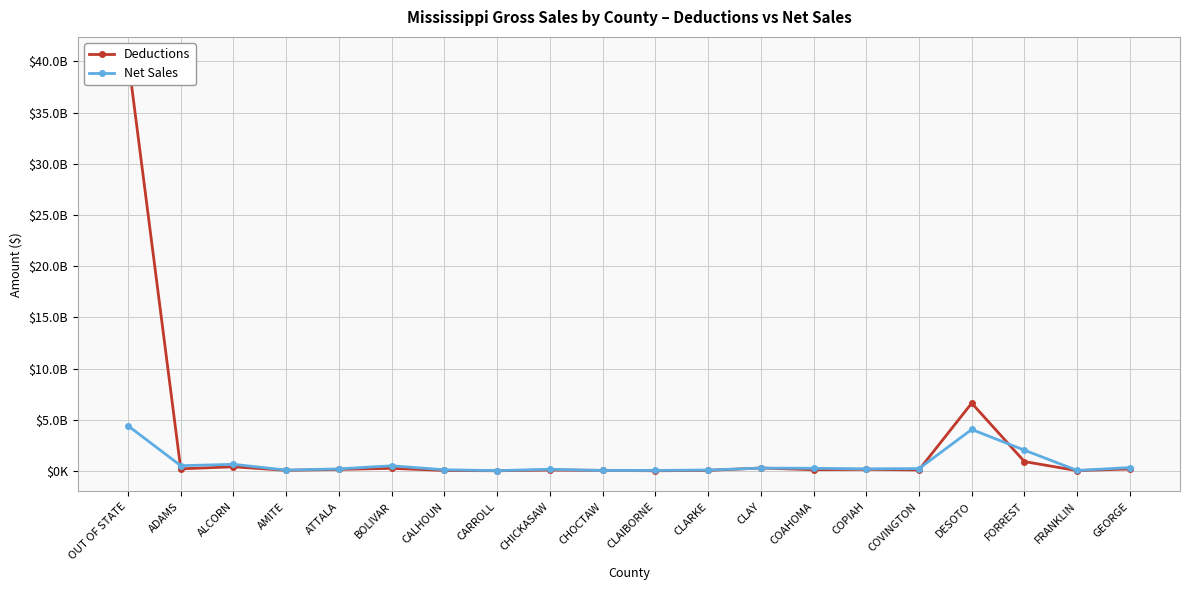

True or false: Net Sales has a value of 430940306 at GEORGE.

False